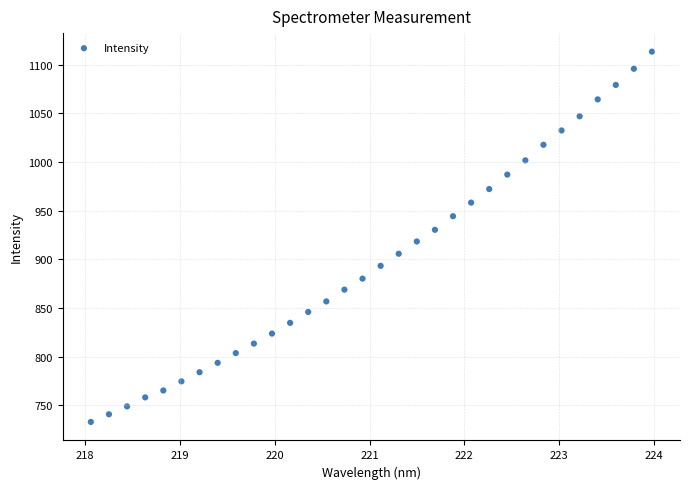

What is the range of X values (max minus min)?

5.9